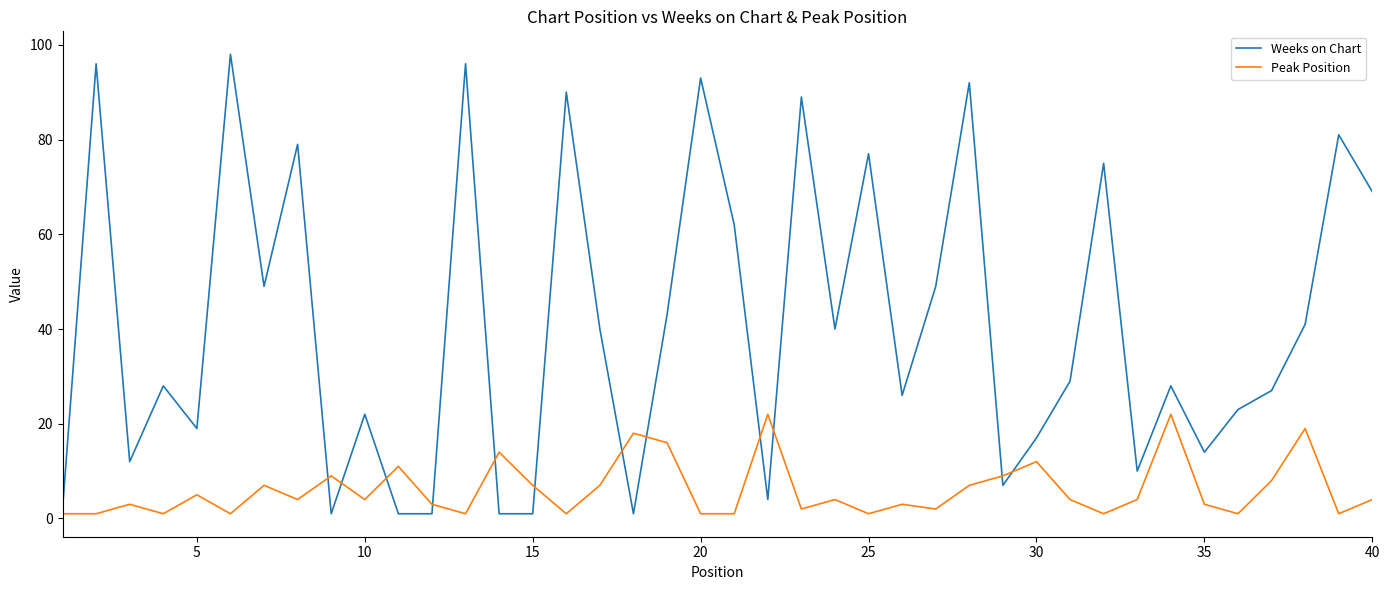

Which series has the largest total across all categories?

Weeks on Chart